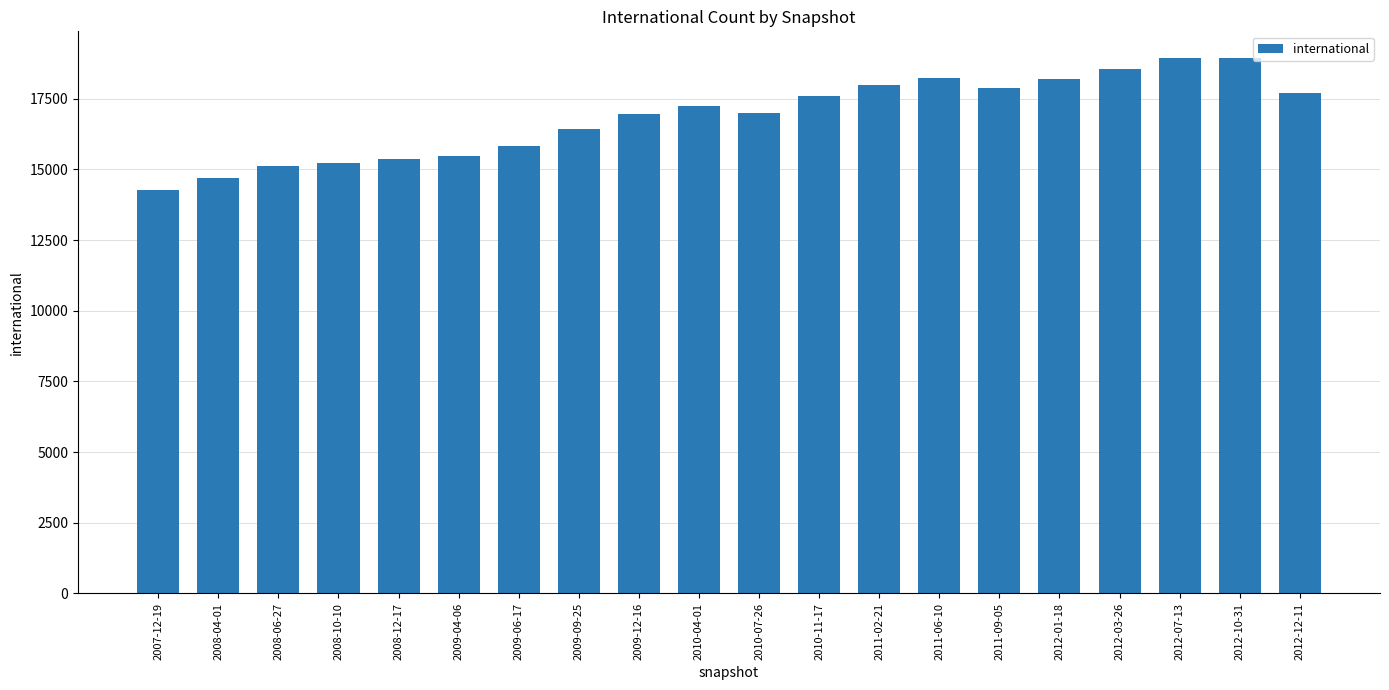

What is the sum of the values at 2012-07-13 and 2010-11-17?

36525